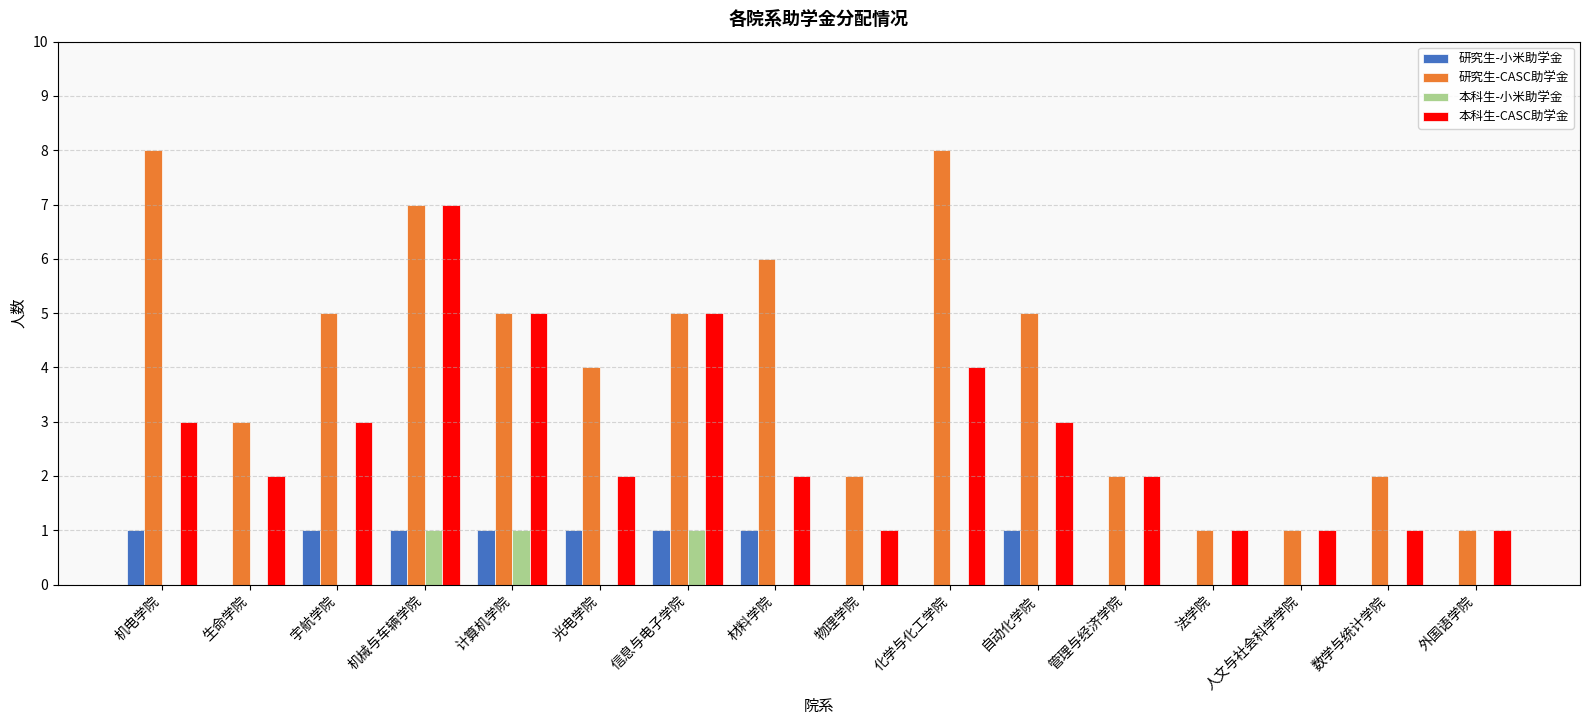

How many groups of bars are there?

16